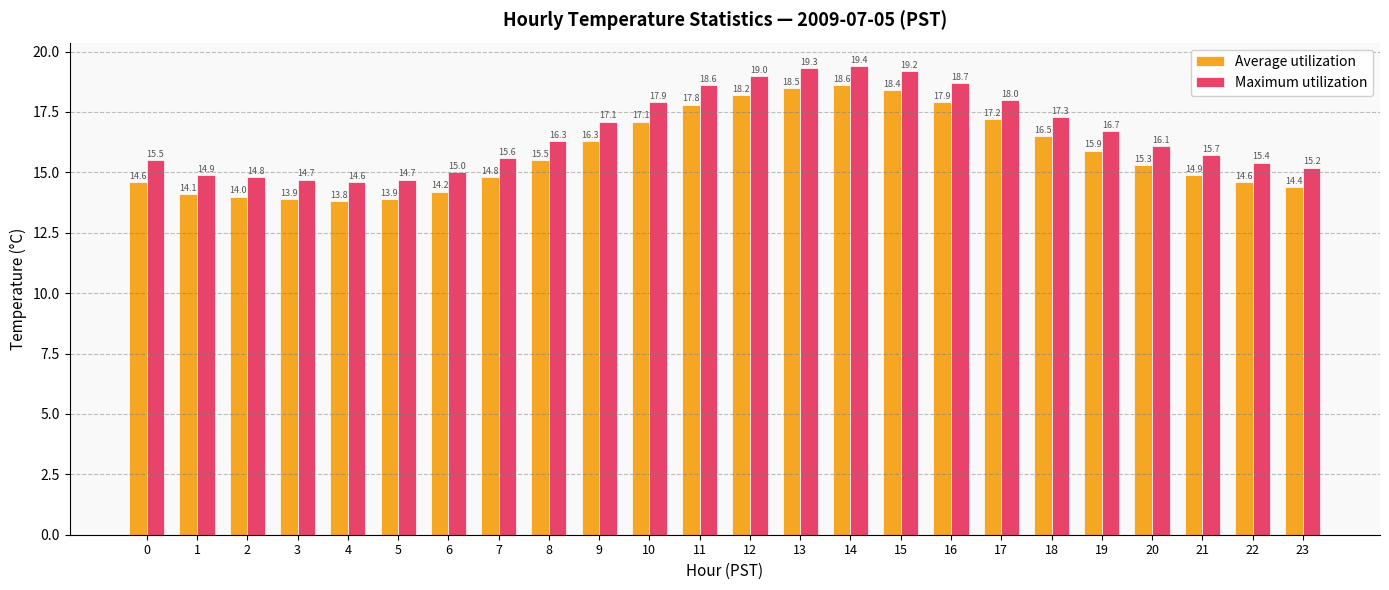

At how many categories does at least one series exceed 14?

24